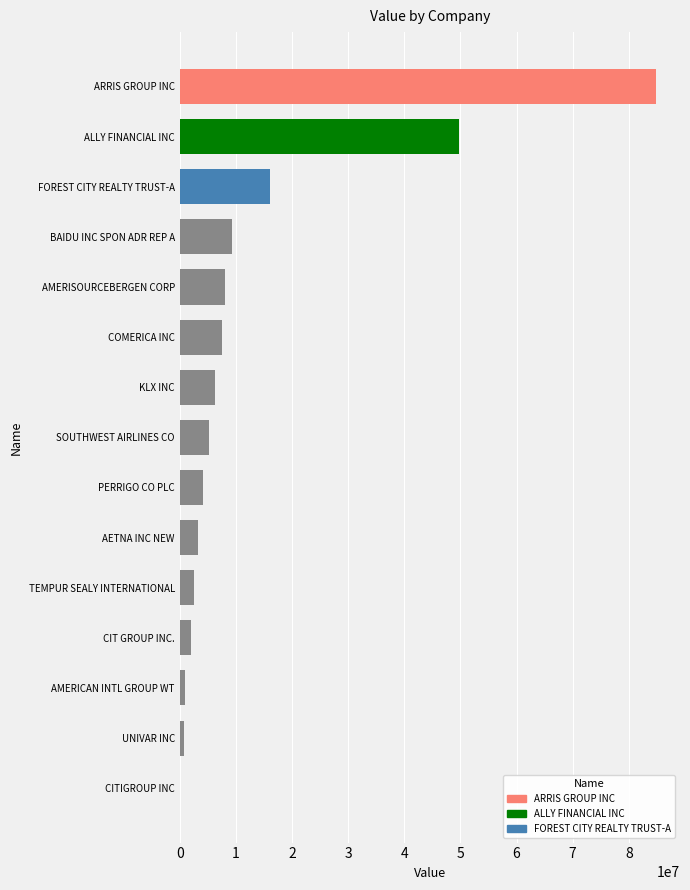

What is the ratio of the value at PERRIGO CO PLC to the value at AETNA INC NEW?

1.3